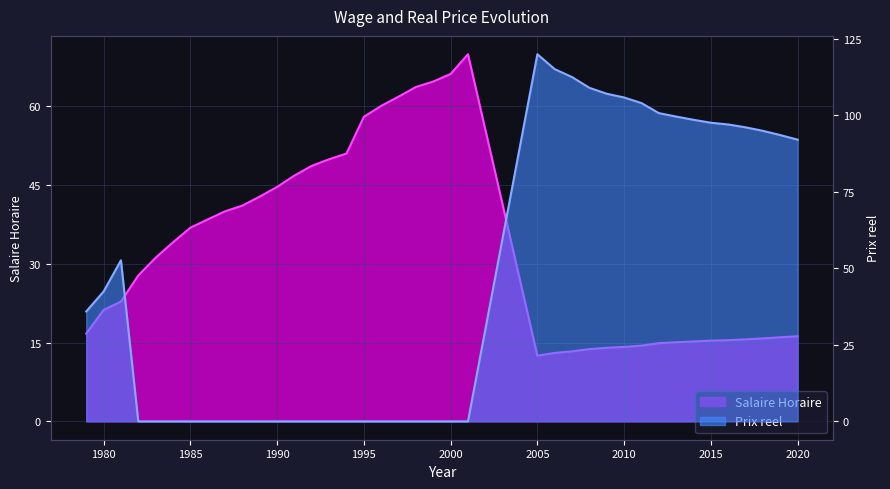

What is the value of the Salaire Horaire point at the 31st from the left?

14.9